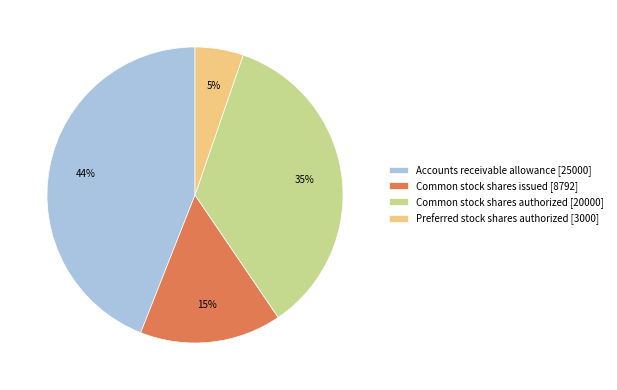

Which slice is the smallest?

Preferred stock shares authorized